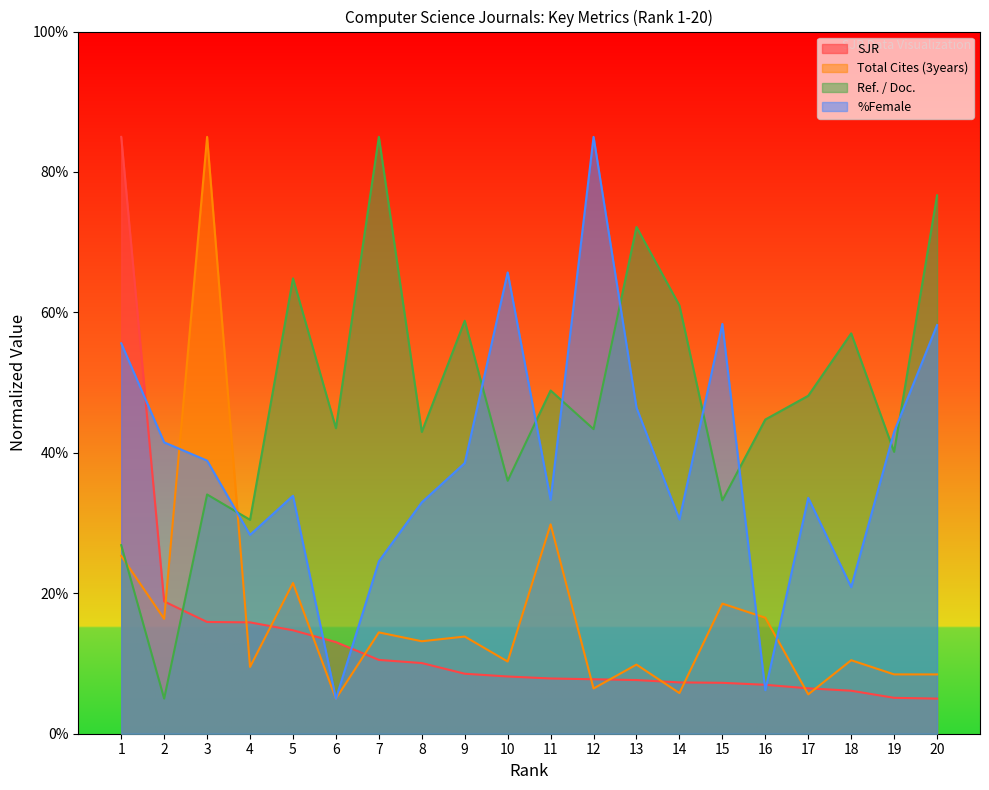

Reading right to left, transcribe all the data shown in this chart.

SJR: 20=5.0	19=5.1	18=6.1	17=6.5	16=7.0	15=7.3	14=7.3	13=7.6	12=7.8	11=7.9	10=8.2	9=8.5	8=10.1	7=10.5	6=13.0	5=14.7	4=15.9	3=15.9	2=18.8	1=85.0
Total Cites (3years): 20=8.4	19=8.4	18=10.5	17=5.6	16=16.5	15=18.5	14=5.8	13=9.8	12=6.4	11=29.8	10=10.3	9=13.8	8=13.2	7=14.4	6=5.0	5=21.5	4=9.5	3=85.0	2=16.4	1=25.3
Ref. / Doc.: 20=76.7	19=40.1	18=57.0	17=48.1	16=44.7	15=33.2	14=61.0	13=72.2	12=43.4	11=48.9	10=36.0	9=58.8	8=43.0	7=85.0	6=43.5	5=64.8	4=30.5	3=34.1	2=5.0	1=26.9
%Female: 20=58.2	19=43.0	18=20.9	17=33.6	16=6.2	15=58.4	14=30.5	13=46.4	12=85.0	11=33.3	10=65.7	9=38.5	8=33.0	7=24.5	6=5.0	5=33.9	4=28.3	3=38.9	2=41.5	1=55.6